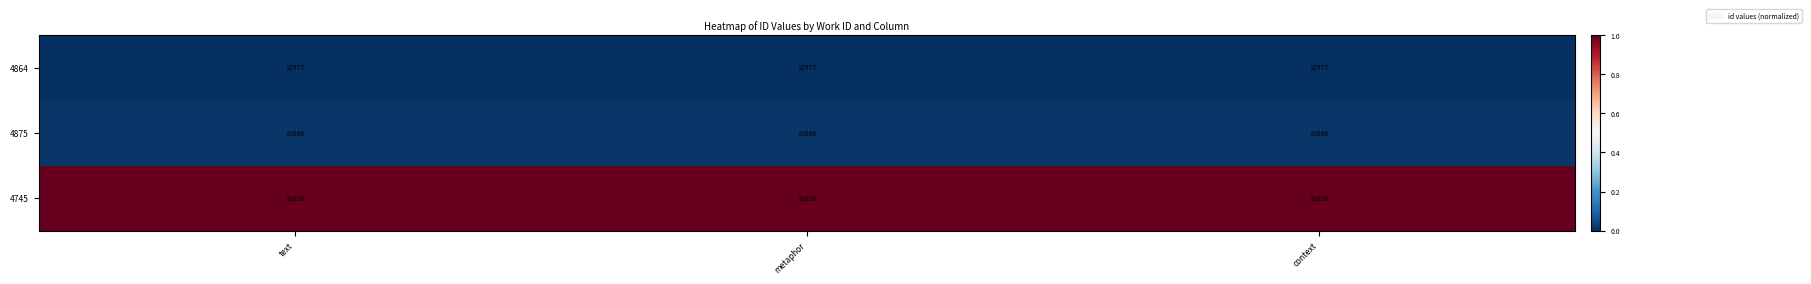

Is it true that 4875 equals 13066 at metaphor?

True